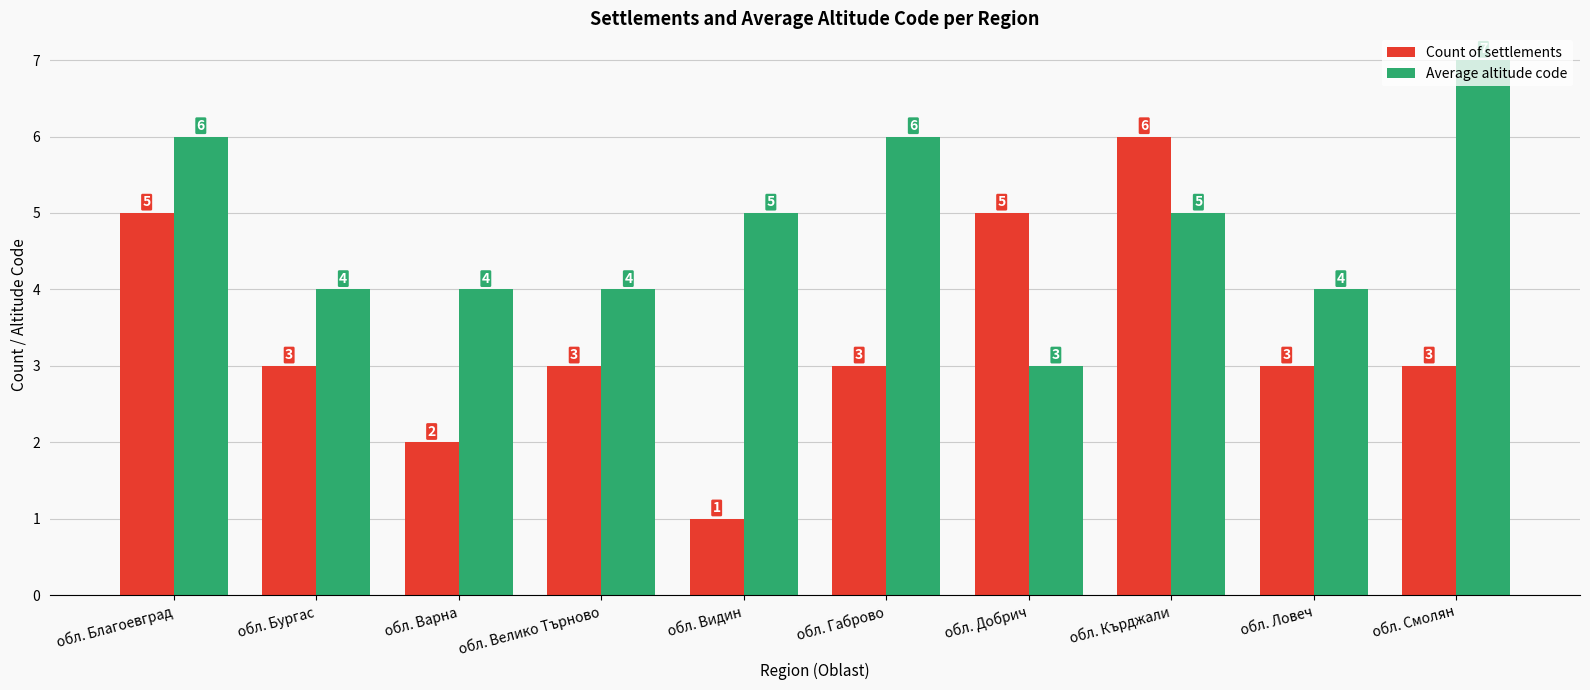

What is the sum of the Count of settlements values at обл. Благоевград and обл. Ловеч?

8